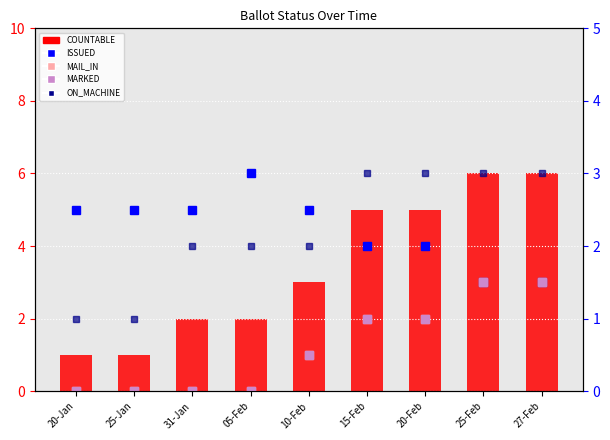

Reading right to left, transcribe all the data shown in this chart.

ISSUED: 3	3	4	4	5	6	5	5	5
MAIL_IN: 3	3	2	2	1	0	0	0	0
MARKED: 3	3	2	2	1	0	0	0	0
COUNTABLE: 6	6	5	5	3	2	2	1	1
ON_MACHINE: 3	3	3	3	2	2	2	1	1